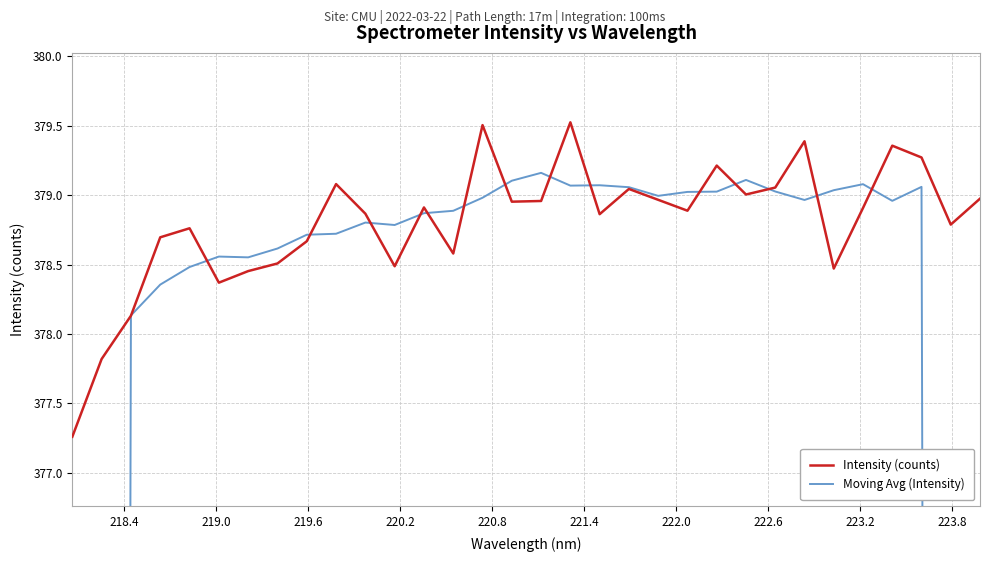

What is the highest value of the Intensity (counts) series?

379.5